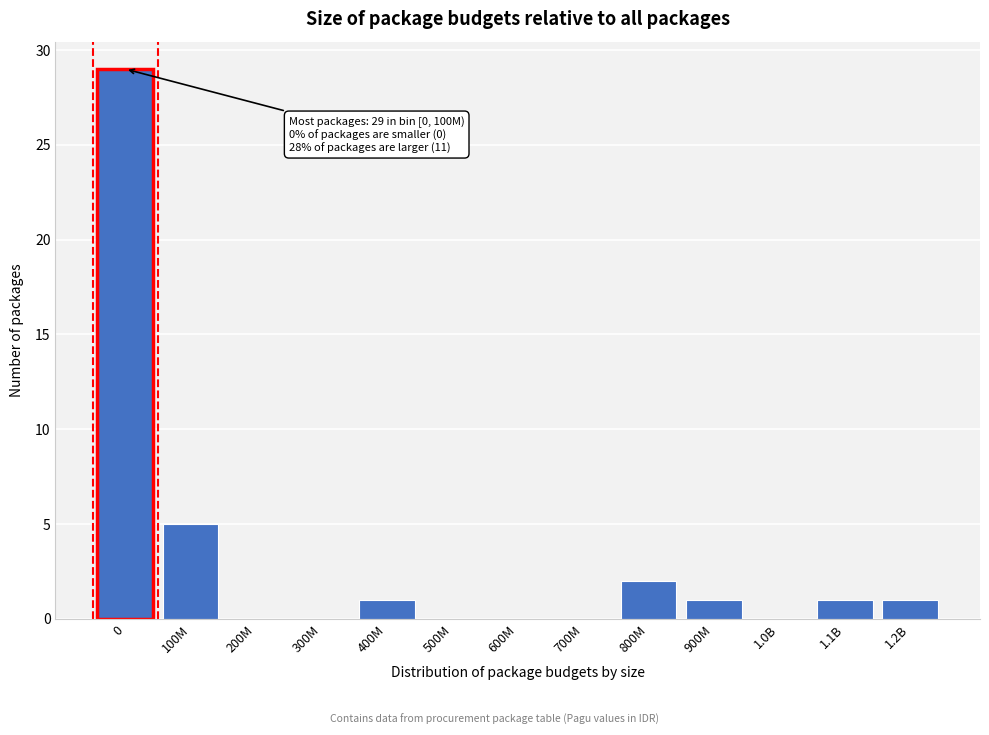

Reading right to left, transcribe all the data shown in this chart.

1.2B=1	1.1B=1	1.0B=0	900M=1	800M=2	700M=0	600M=0	500M=0	400M=1	300M=0	200M=0	100M=5	0=29